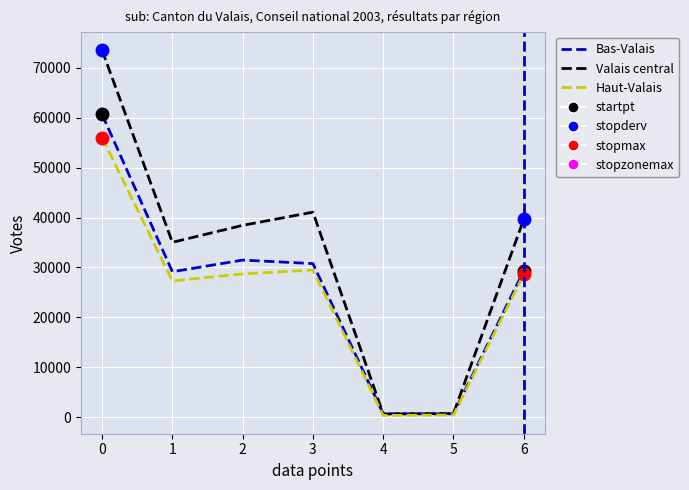

What are all the series names shown in the legend?

Bas-Valais, Valais central, Haut-Valais